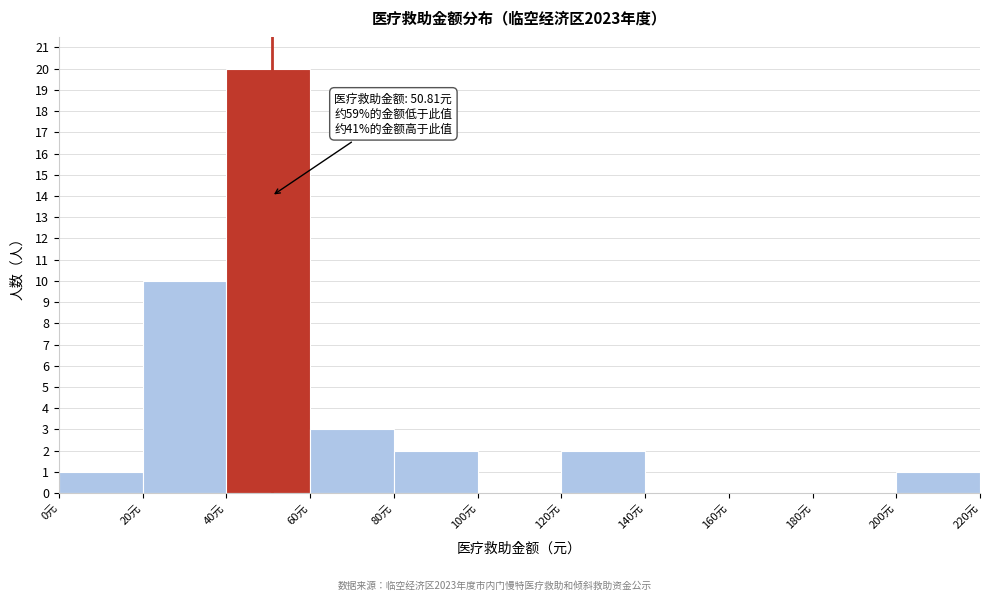

Over which range of the x-axis is the bar tallest?

40 to 60